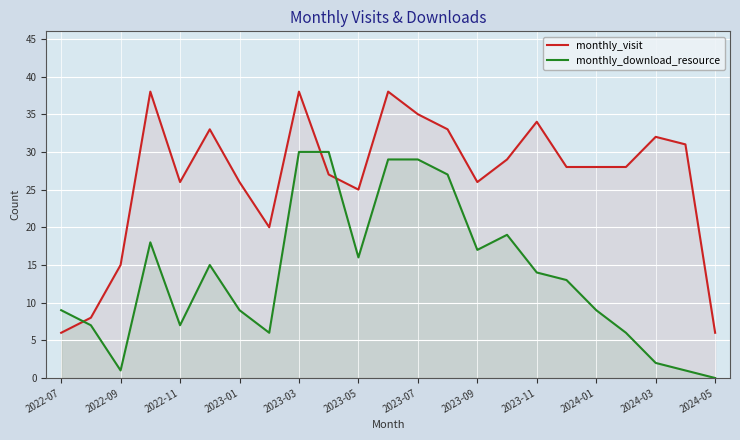

Rank the series at 2023-07 from lowest to highest value.

monthly_download_resource, monthly_visit